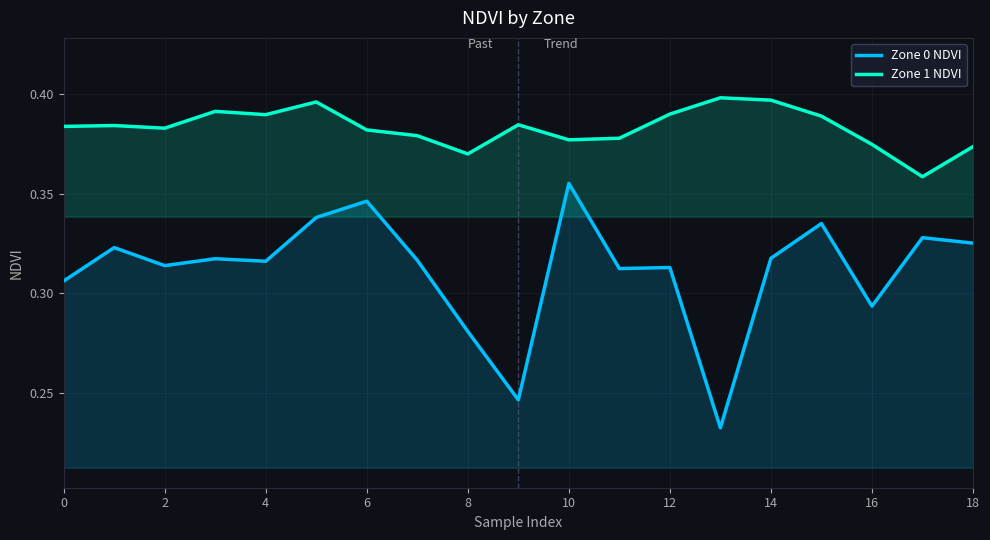

Which series has the largest total across all categories?

Zone 1 NDVI